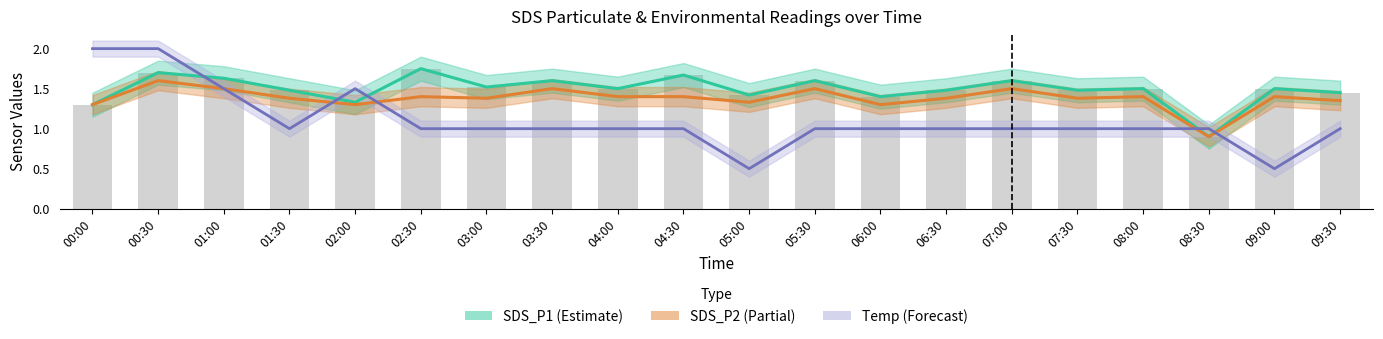

Is it true that Temp (normalized) equals 2.0 at 00:30?

True